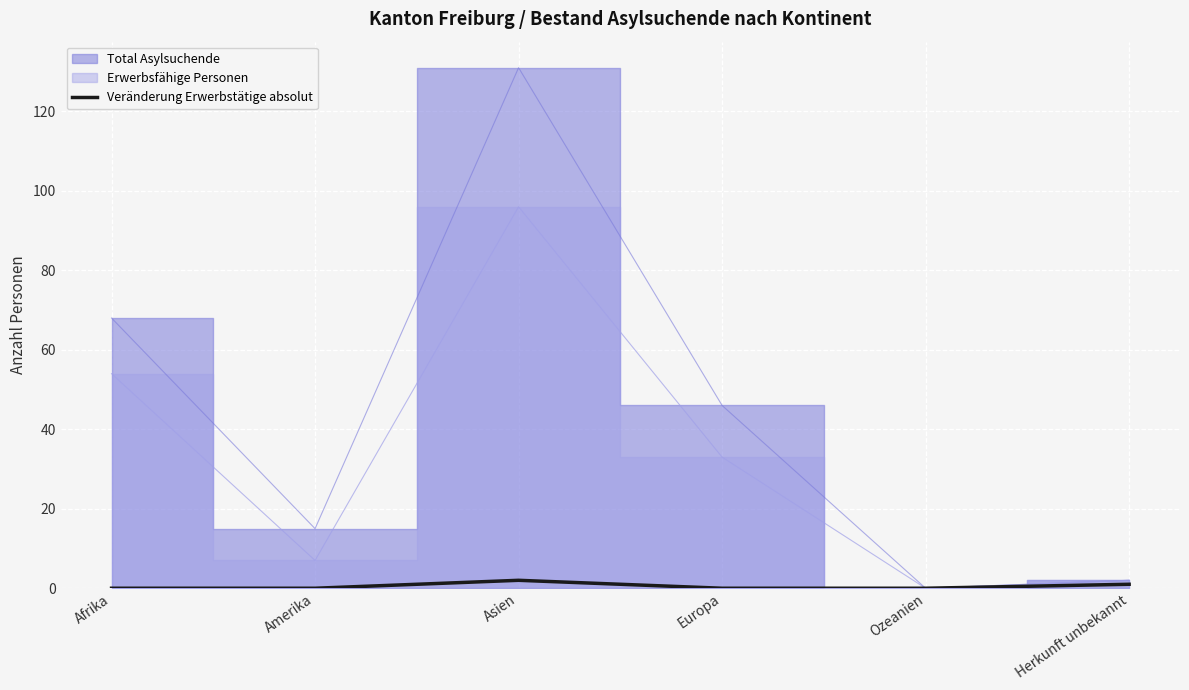

How many lines are shown in the chart?

1